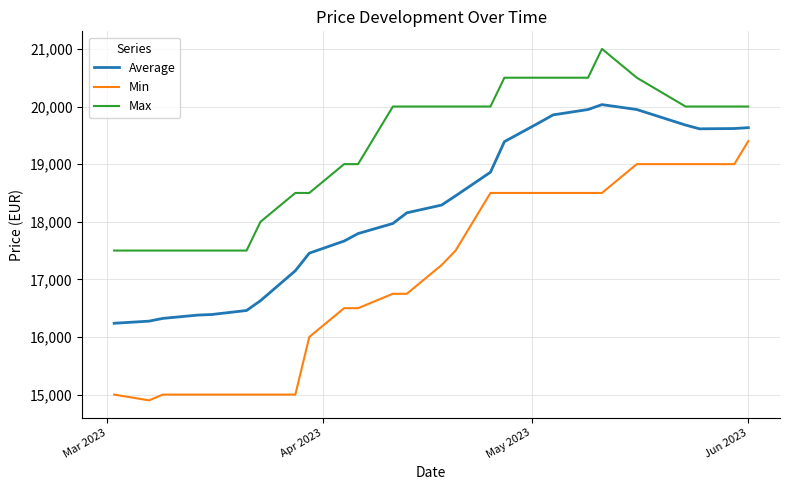

How many lines are shown in the chart?

3